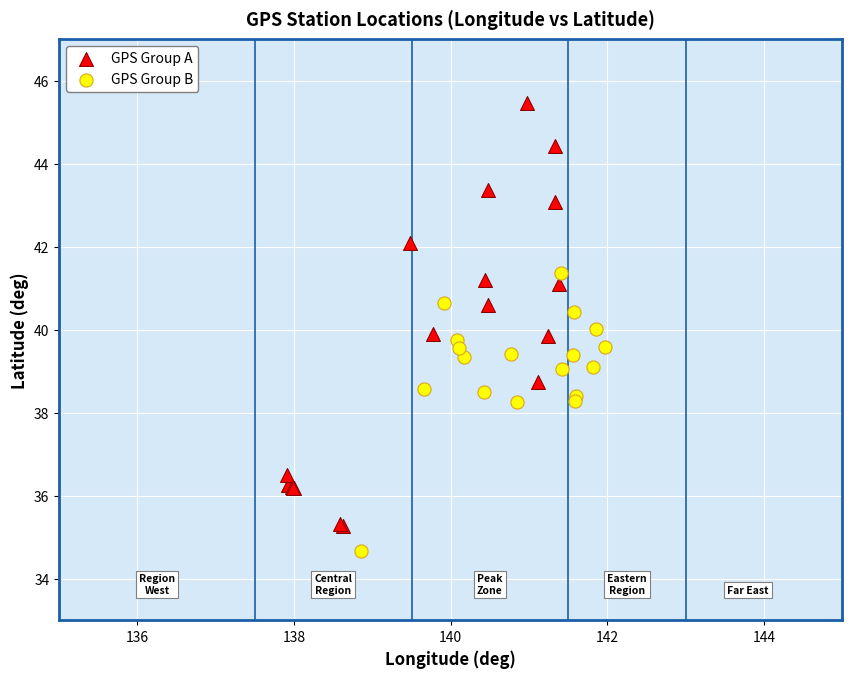

Which series reaches the minimum Y coordinate?

GPS Group B